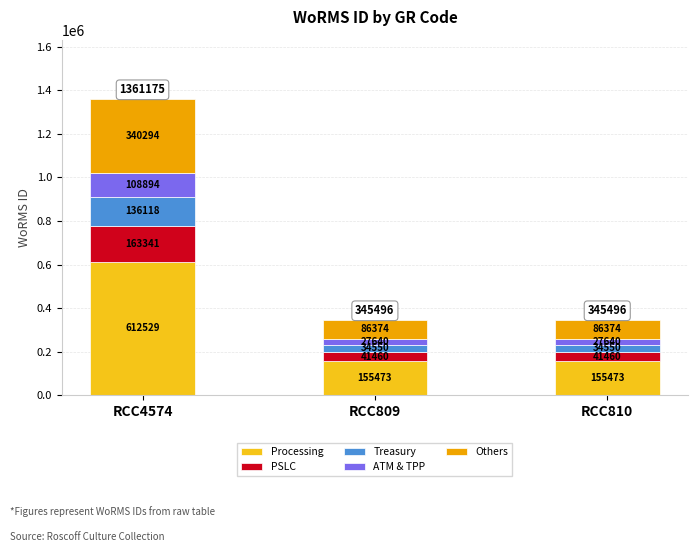

Which category has the highest value in the Processing series?

RCC4574